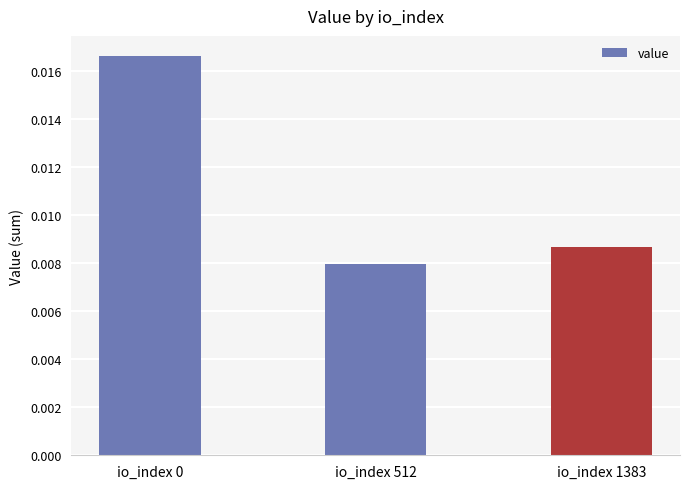

At which category does the chart reach its minimum across all series?

io_index 512